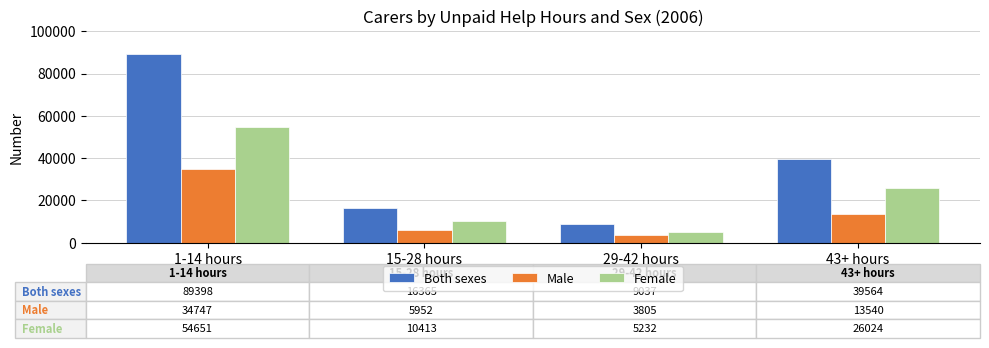

What are all the series names shown in the legend?

Both sexes, Male, Female